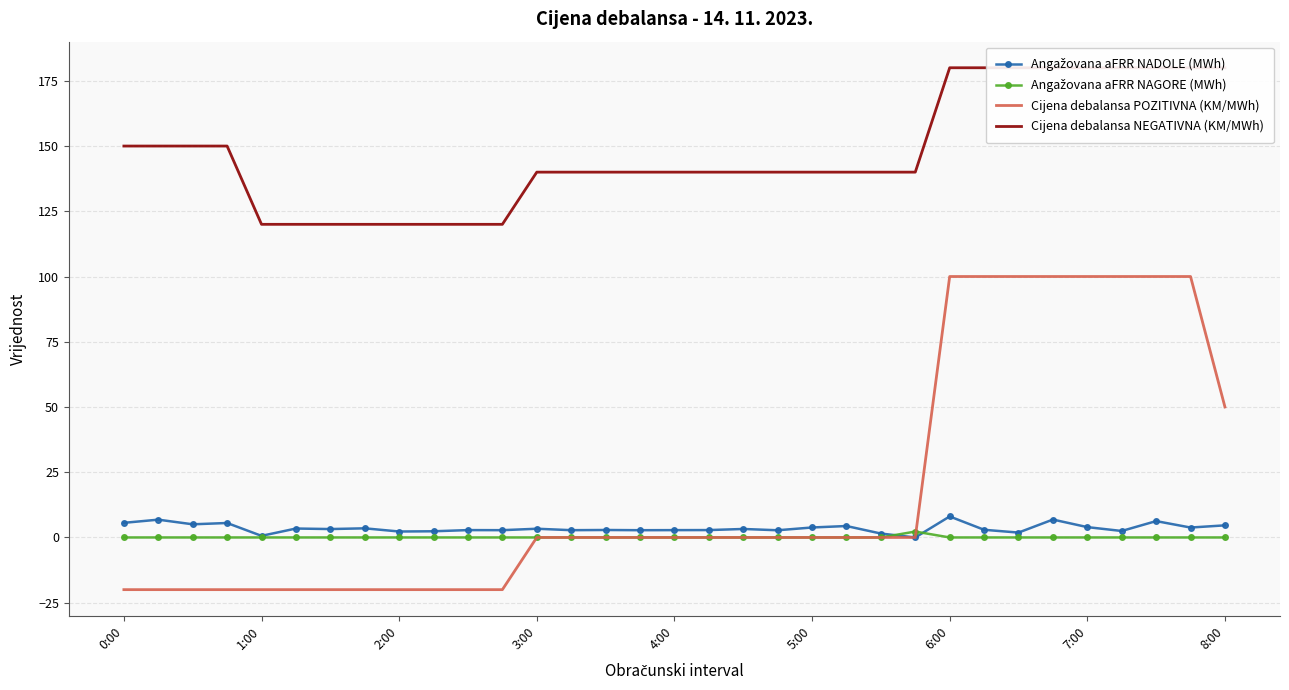

True or false: Cijena debalansa POZITIVNA (KM/MWh) and Cijena debalansa NEGATIVNA (KM/MWh) intersect in this chart.

False